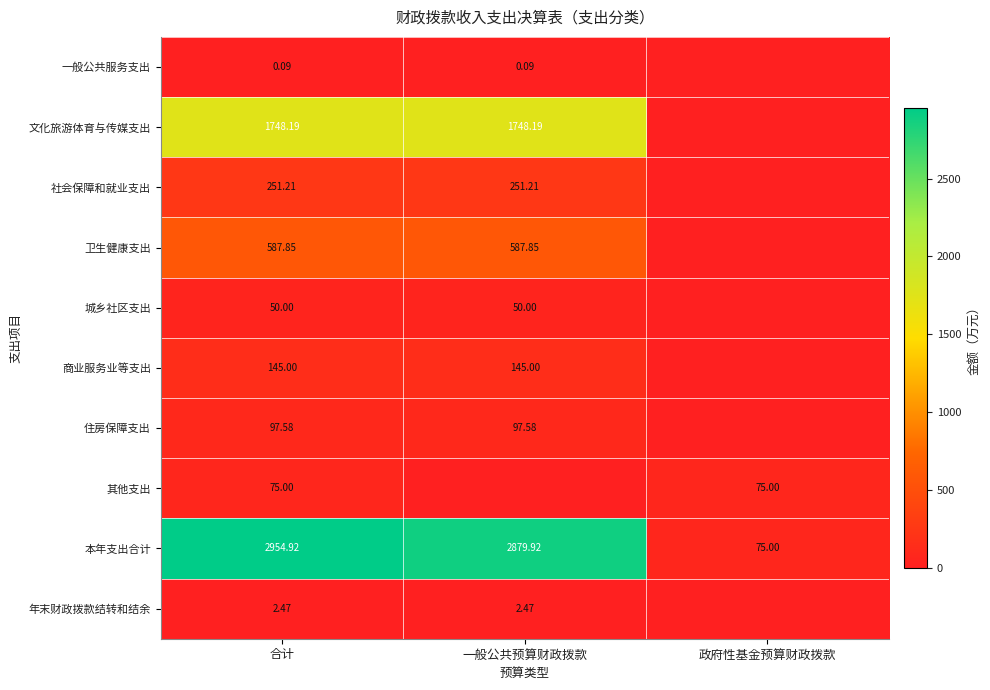

At how many categories does at least one series exceed 407?

2